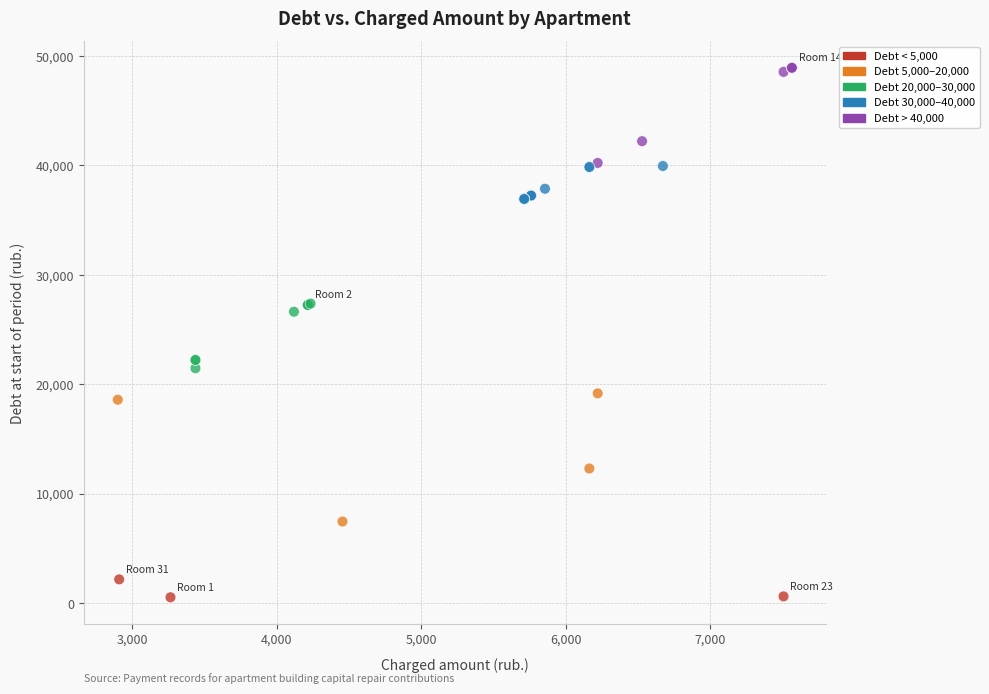

What Y value in the scatter plot is closest to 24734?

26635.7